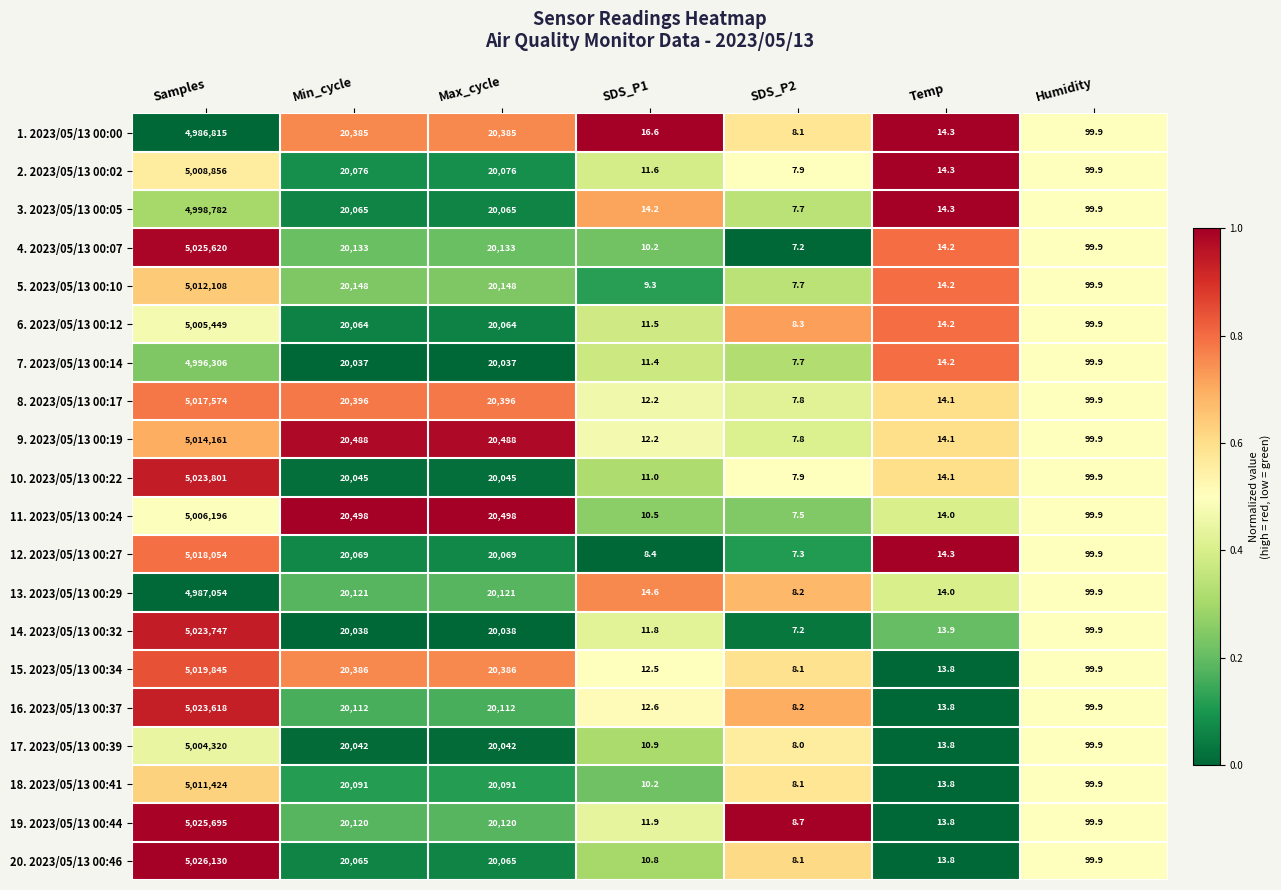

At which category does the chart reach its minimum across all series?

SDS_P2